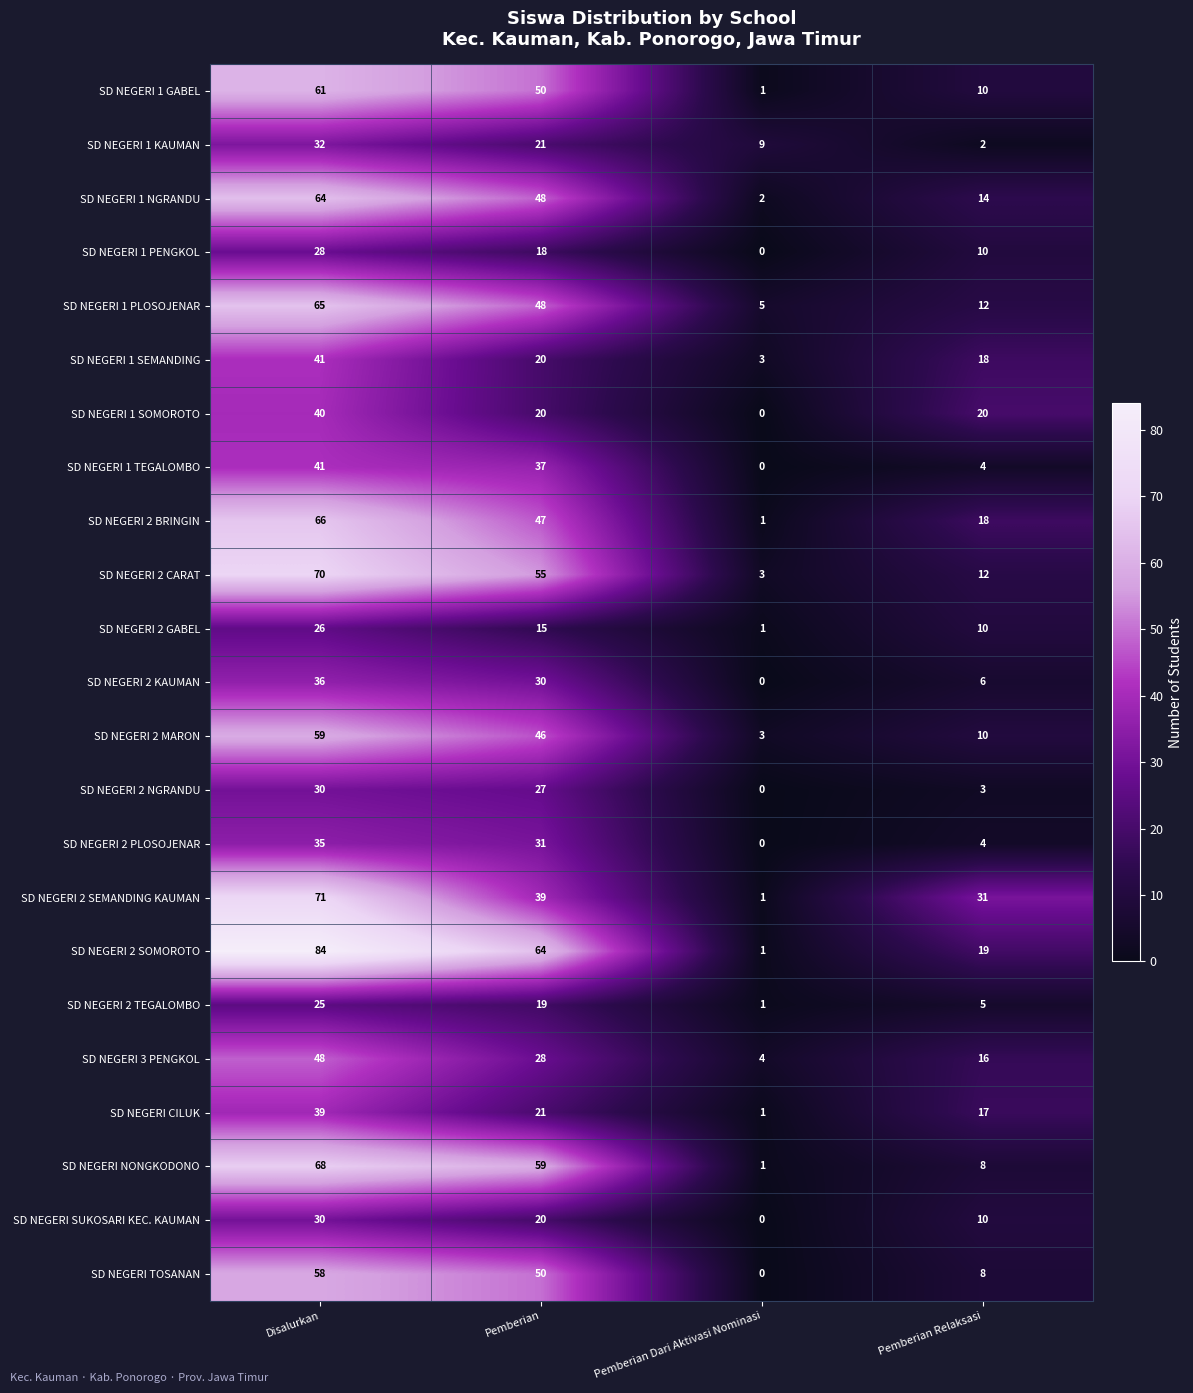

At which category does the chart reach its peak across all series?

Disalurkan